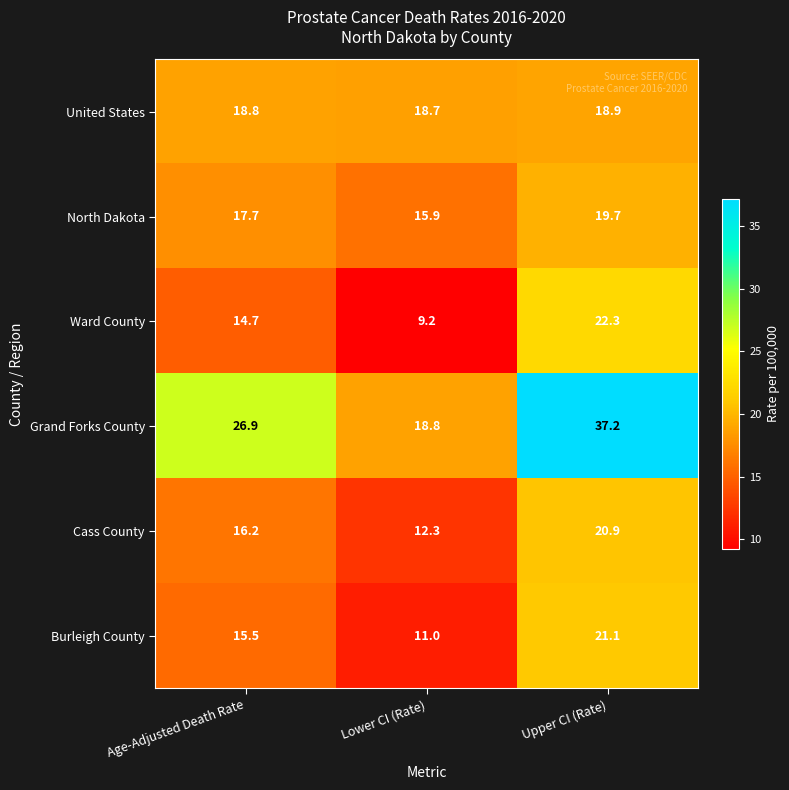

What is the total value across all series at Upper CI (Rate)?

140.1